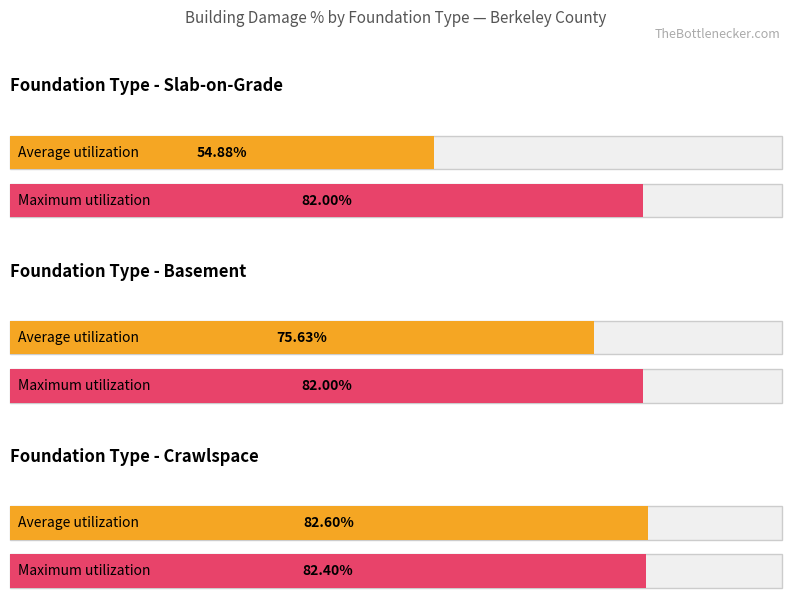

True or false: Maximum utilization has a value of 1.3 at AE.

False